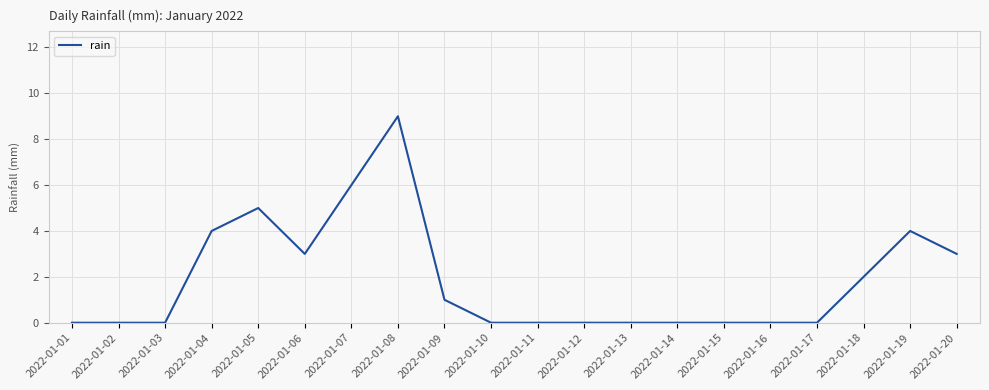

What is the difference between the maximum and minimum values?

9